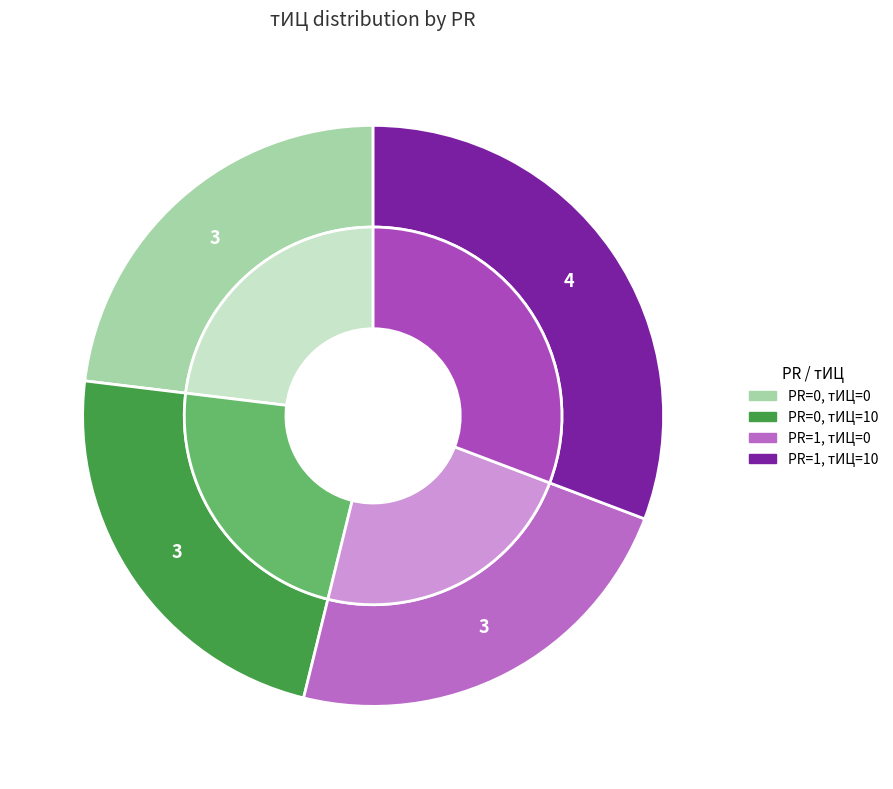

Which category has the smallest portion of the pie?

PR=0 (тИЦ=0)